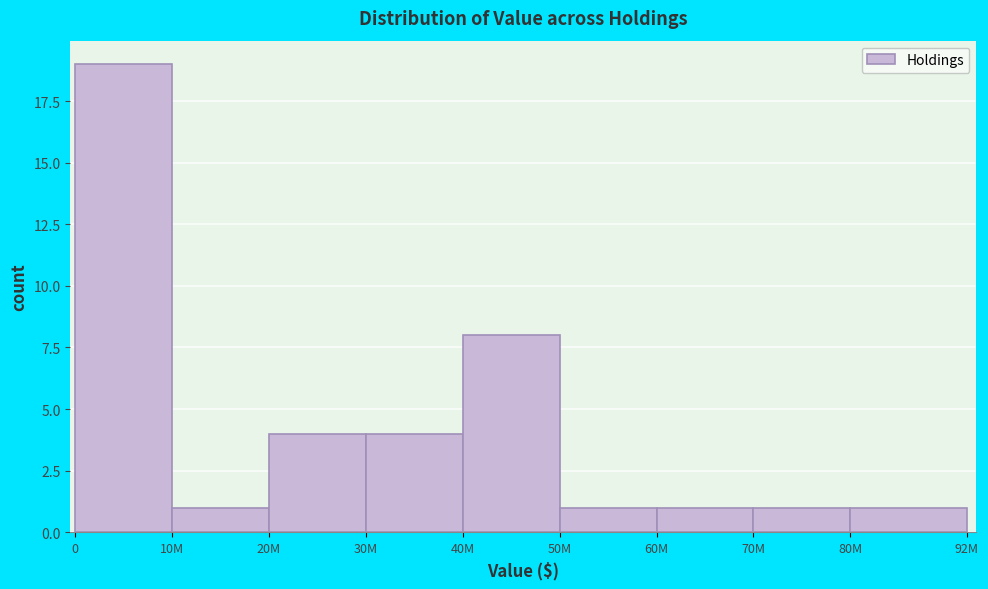

Reading left to right, transcribe all the data shown in this chart.

0=19	10M=1	20M=4	30M=4	40M=8	50M=1	60M=1	70M=1	80M=1